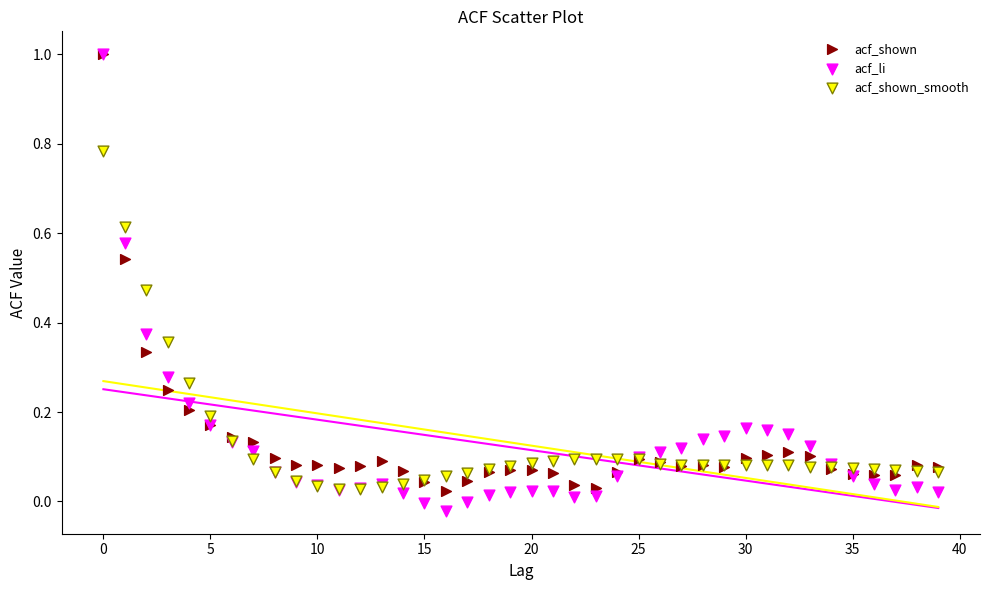

Which series has the widest spread of Y values?

acf_li